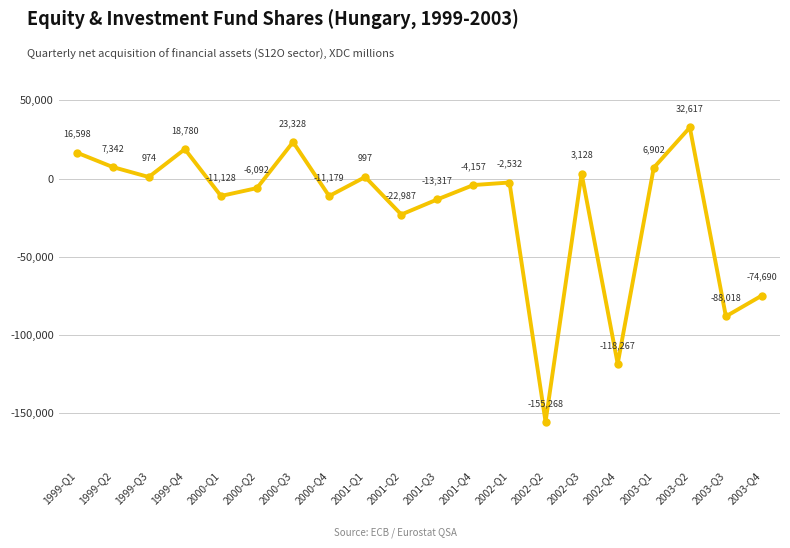

What is the label of the 13th point from the right?

2000-Q4